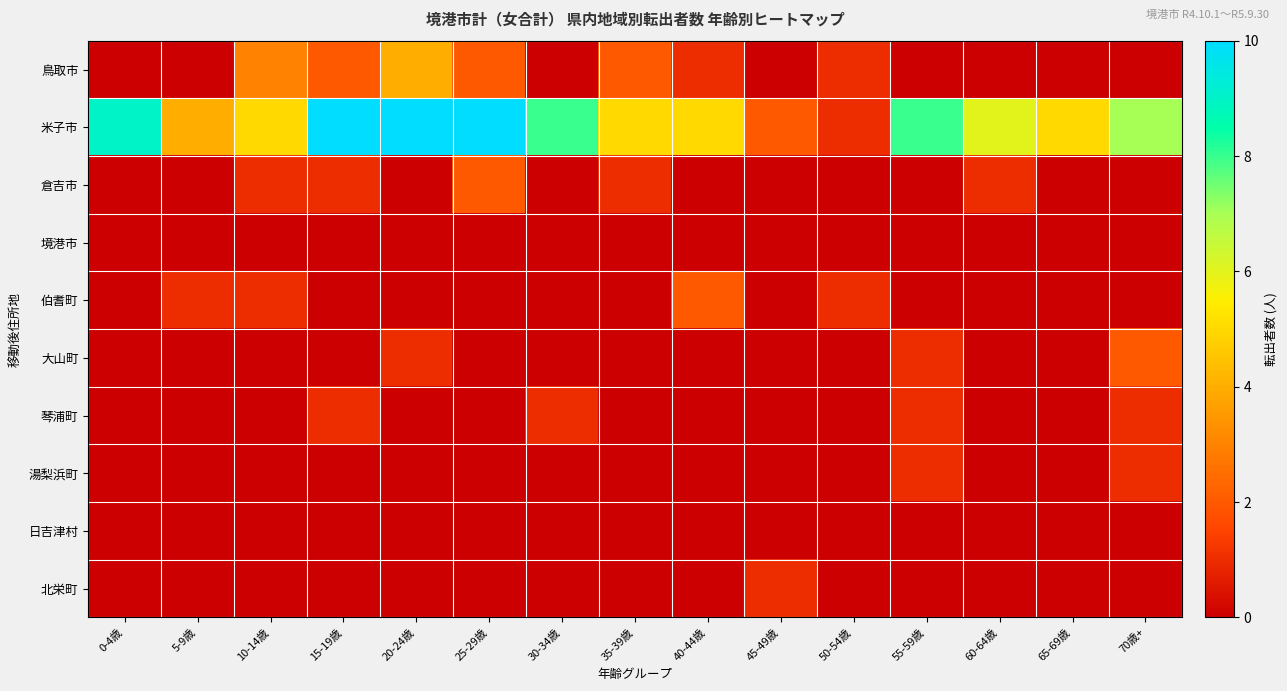

At how many categories does at least one series exceed 15?

2